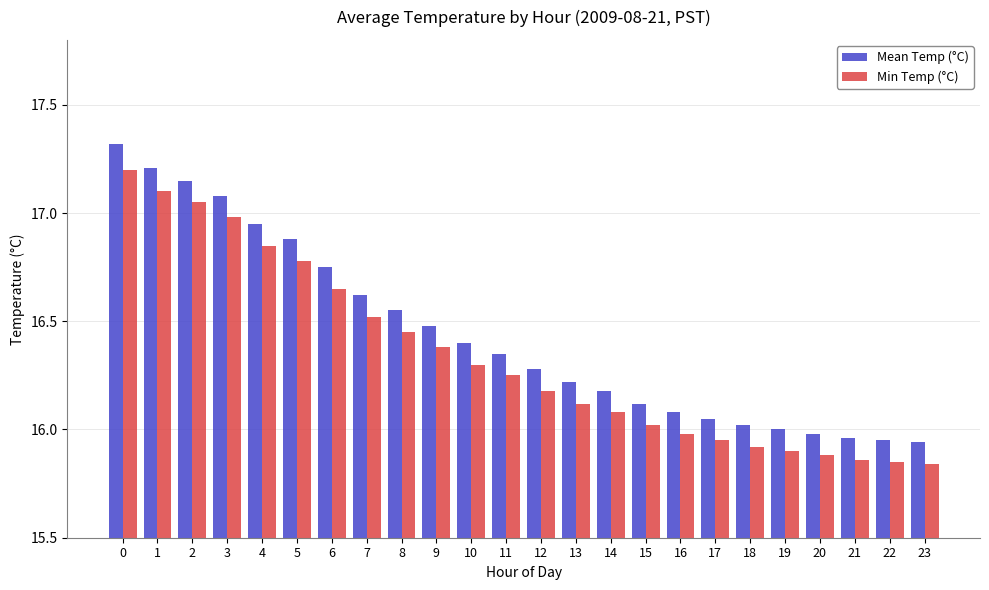

Which series has the widest spread of values?

Mean Temp (°C)